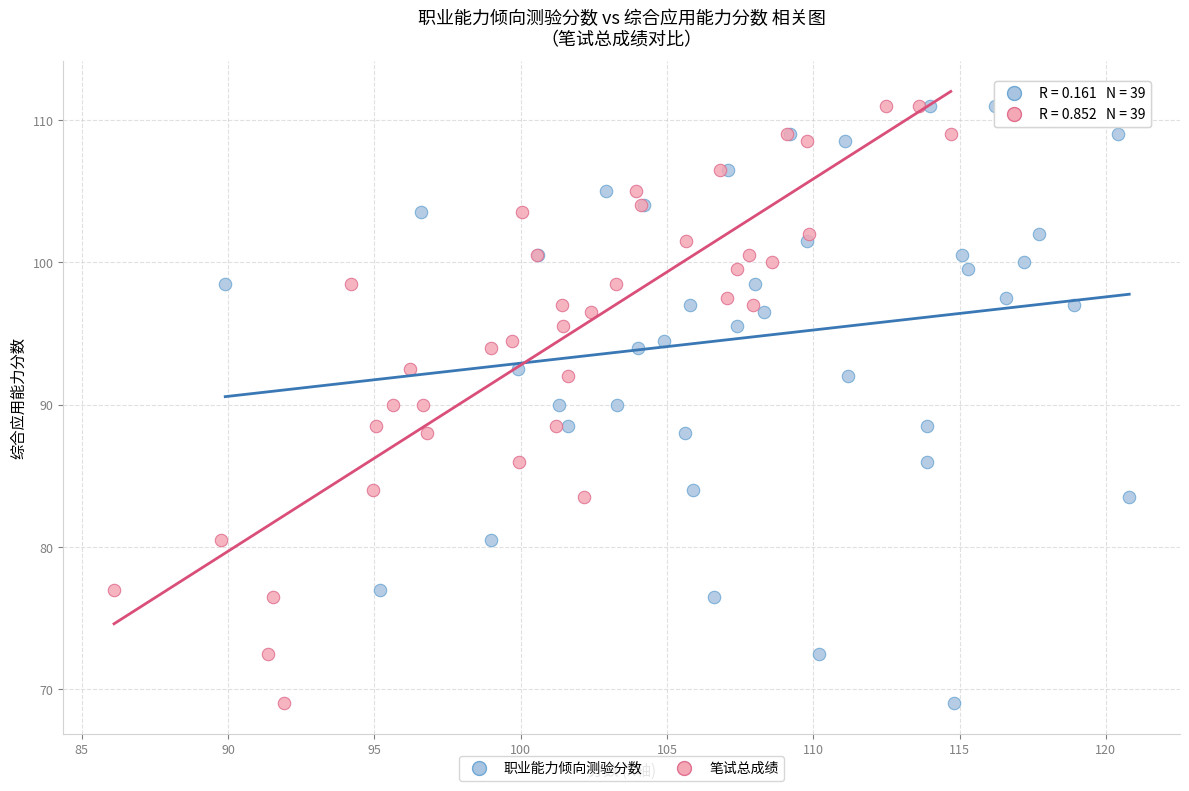

What are all the series names shown in the legend?

职业能力倾向测验分数, 笔试总成绩